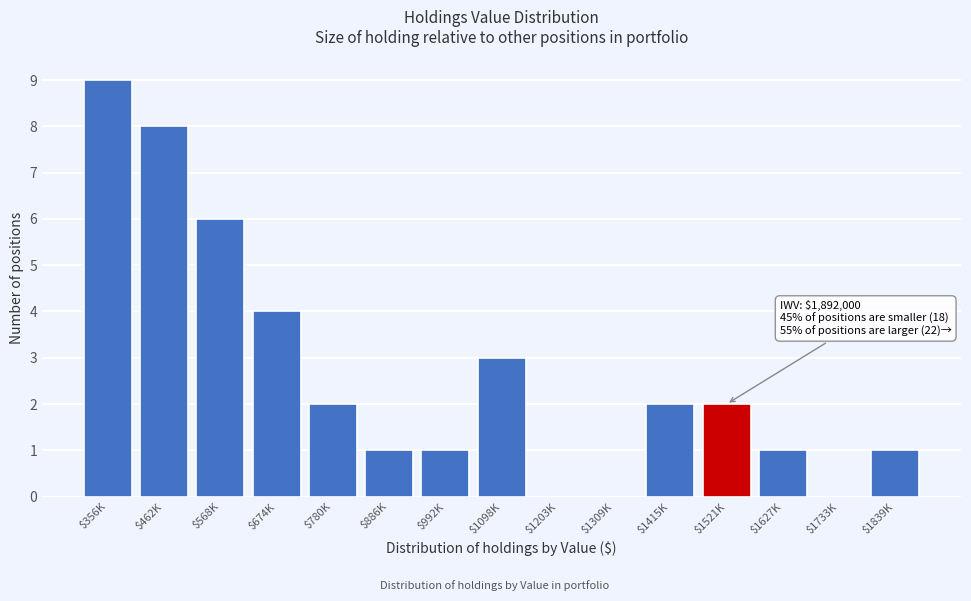

What is the approximate value at $356K?

9